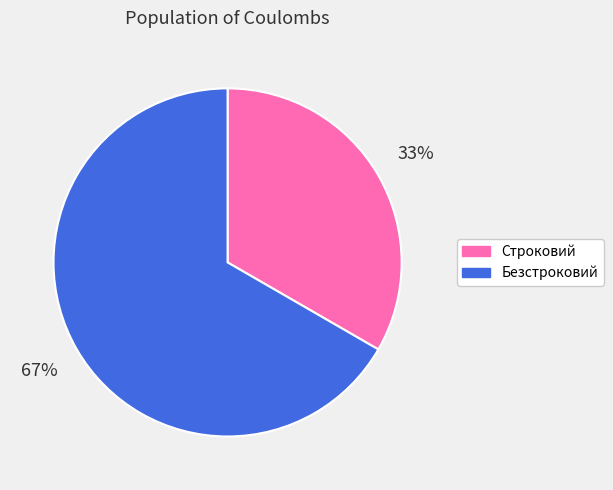

Approximately how many times larger is the value at Безстроковий compared to Строковий?

2.0